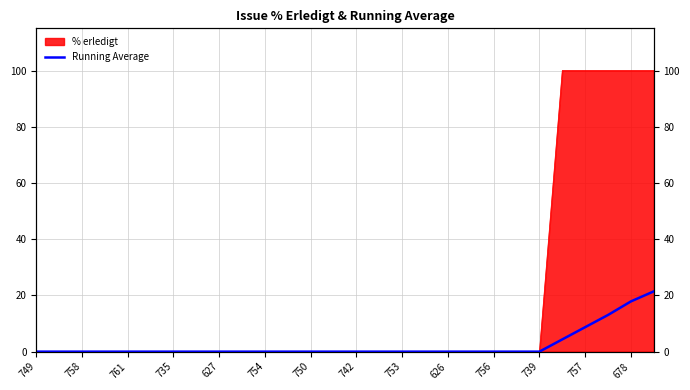

How many lines are shown in the chart?

1